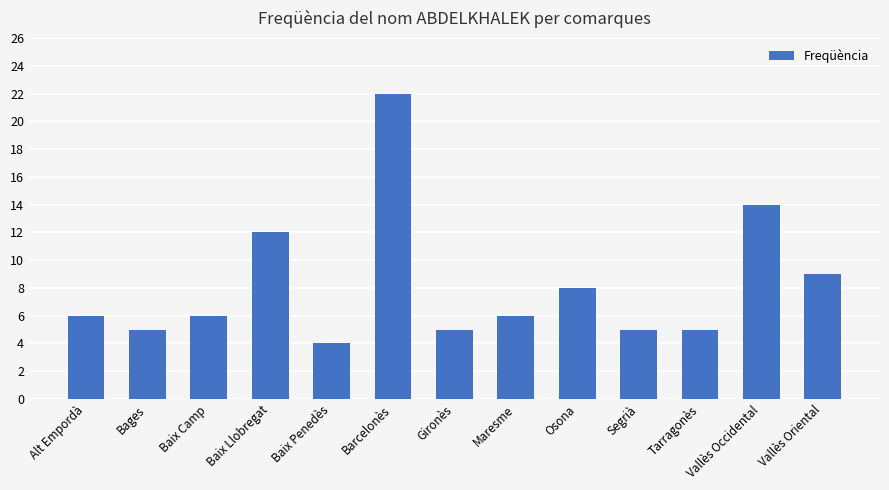

Which category has the lowest value across all series?

Baix Penedès